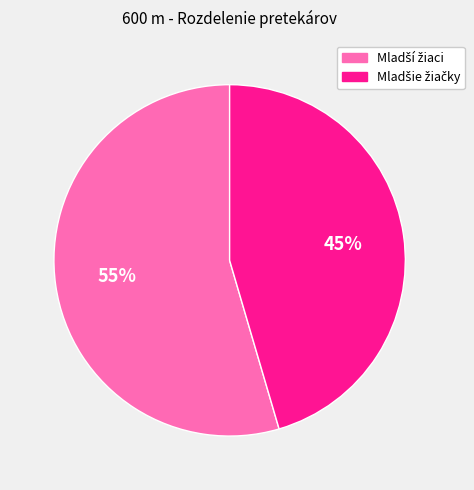

Is there any slice that represents more than half of the pie?

Yes